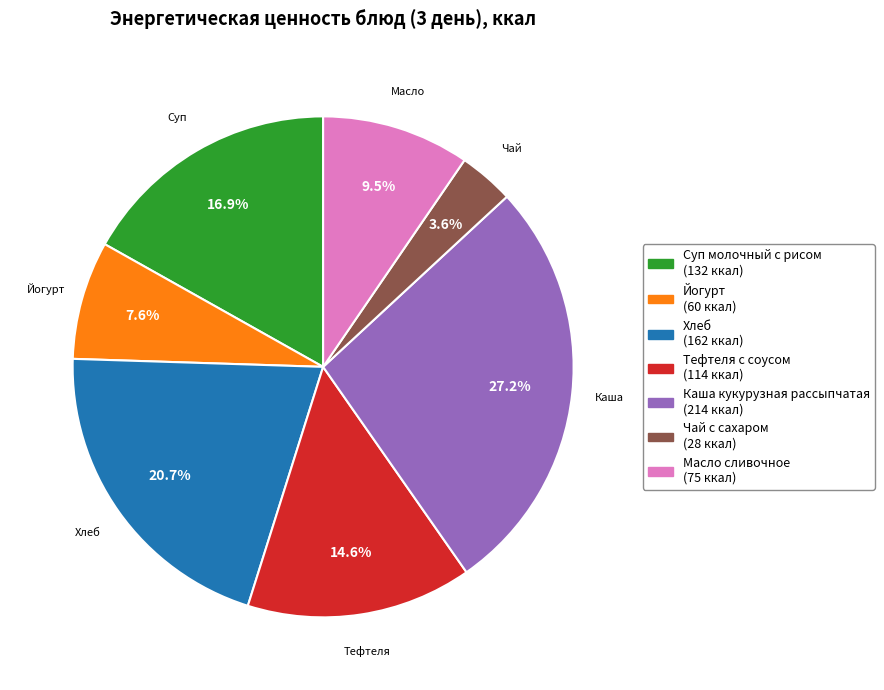

Which category has the biggest portion of the pie?

Каша кукурузная рассыпчатая